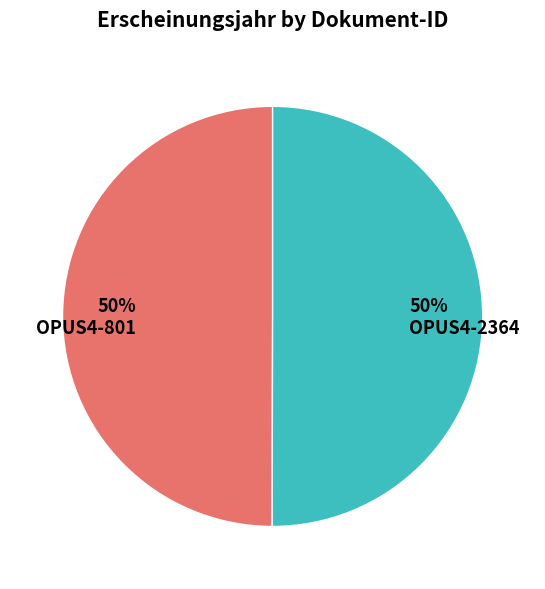

Approximately how many times larger is the value at OPUS4-801 compared to OPUS4-2364?

1.0